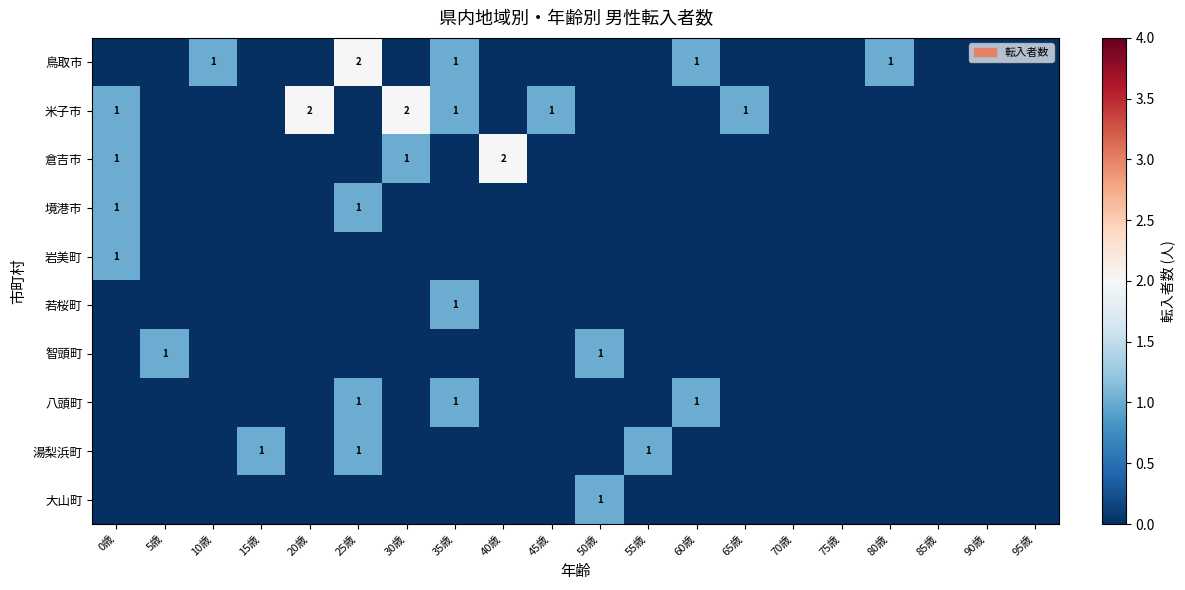

Count the number of categories in the chart.

20